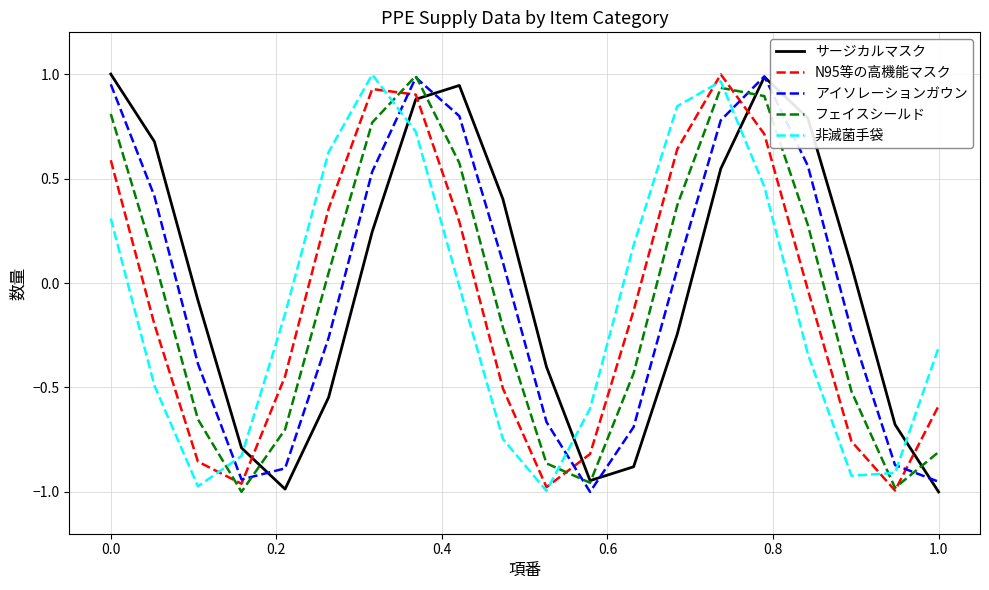

How many times do N95等の高機能マスク and アイソレーションガウン cross each other?

5